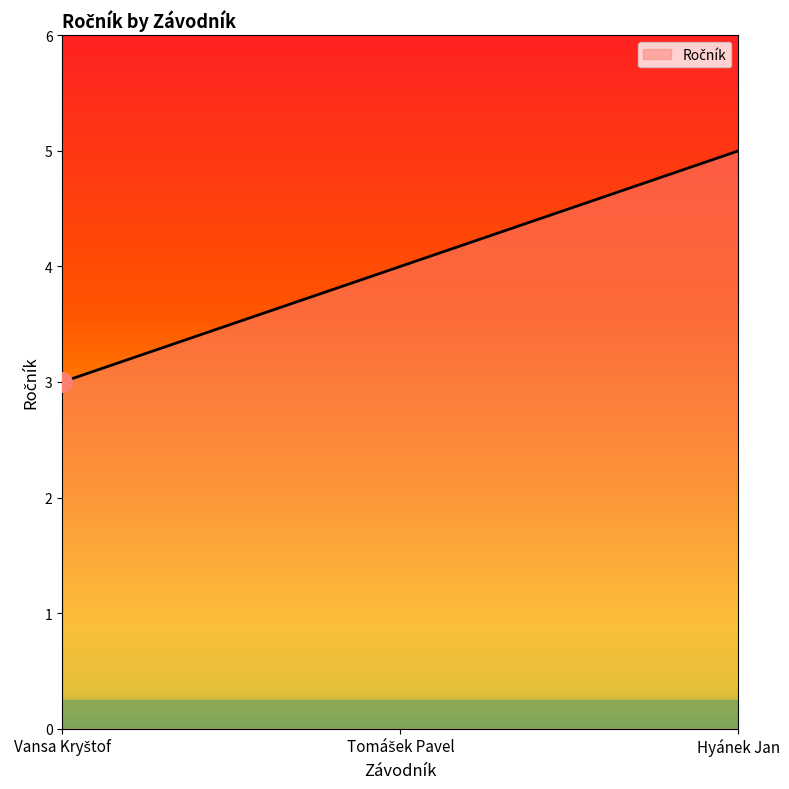

Is it true that the value at Hyánek Jan is 7?

False